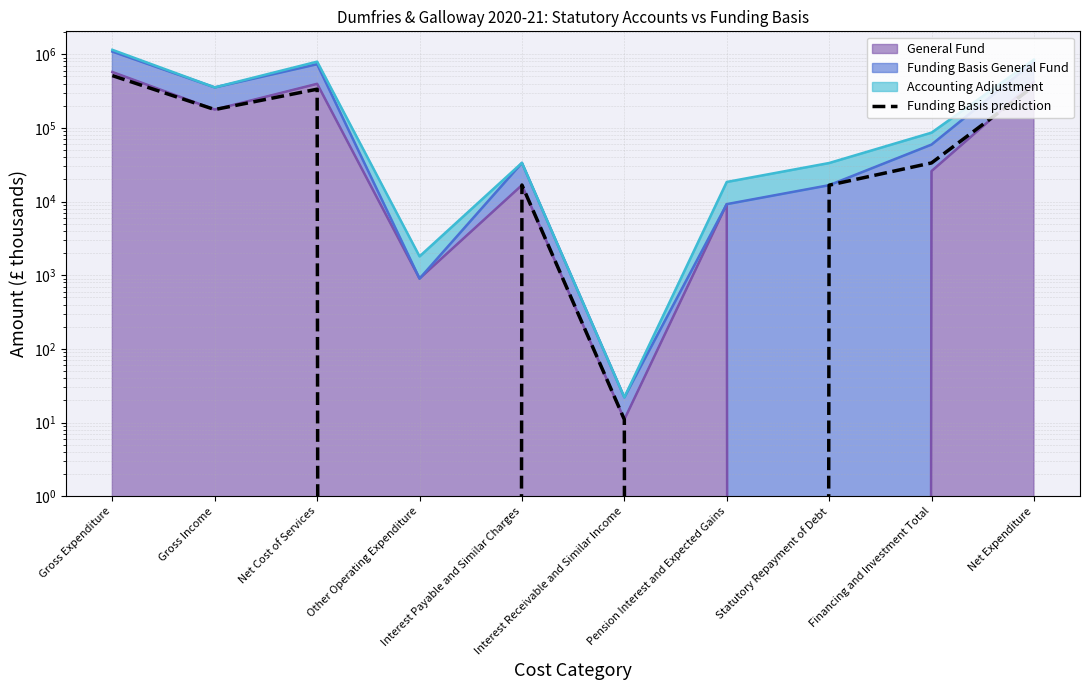

Does the chart display data point markers on the line(s)?

No